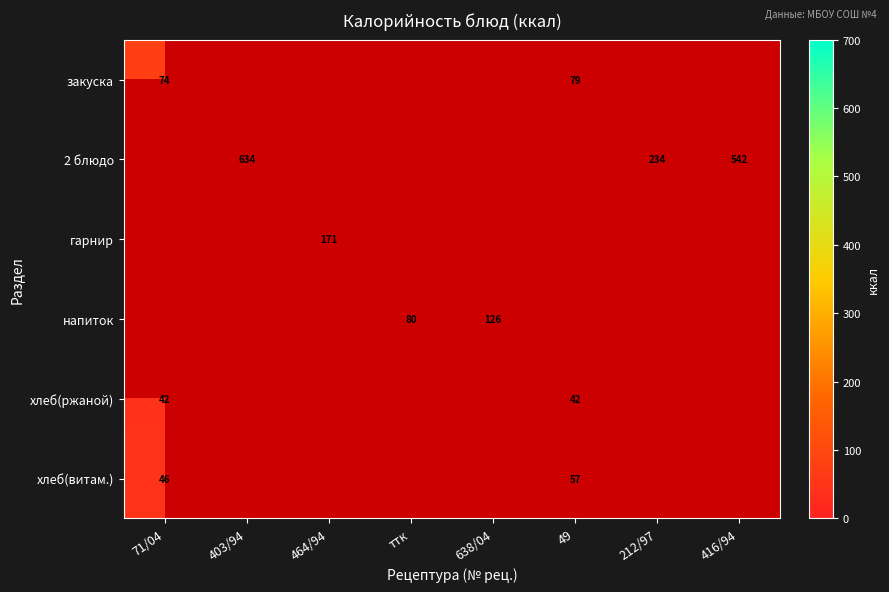

Is it true that напиток equals 126 at 638/04?

True